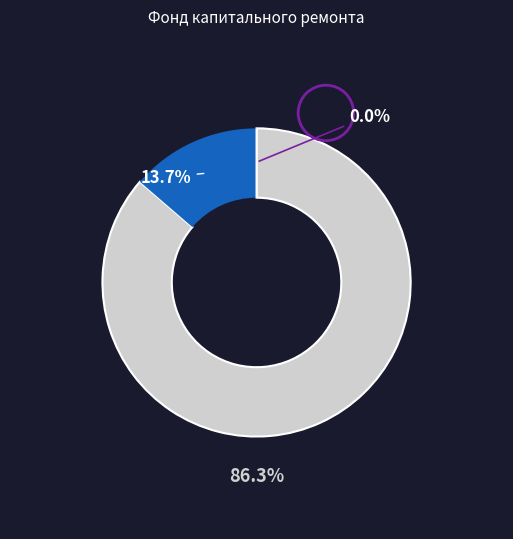

What is the majority slice?

Остаток на конец периода